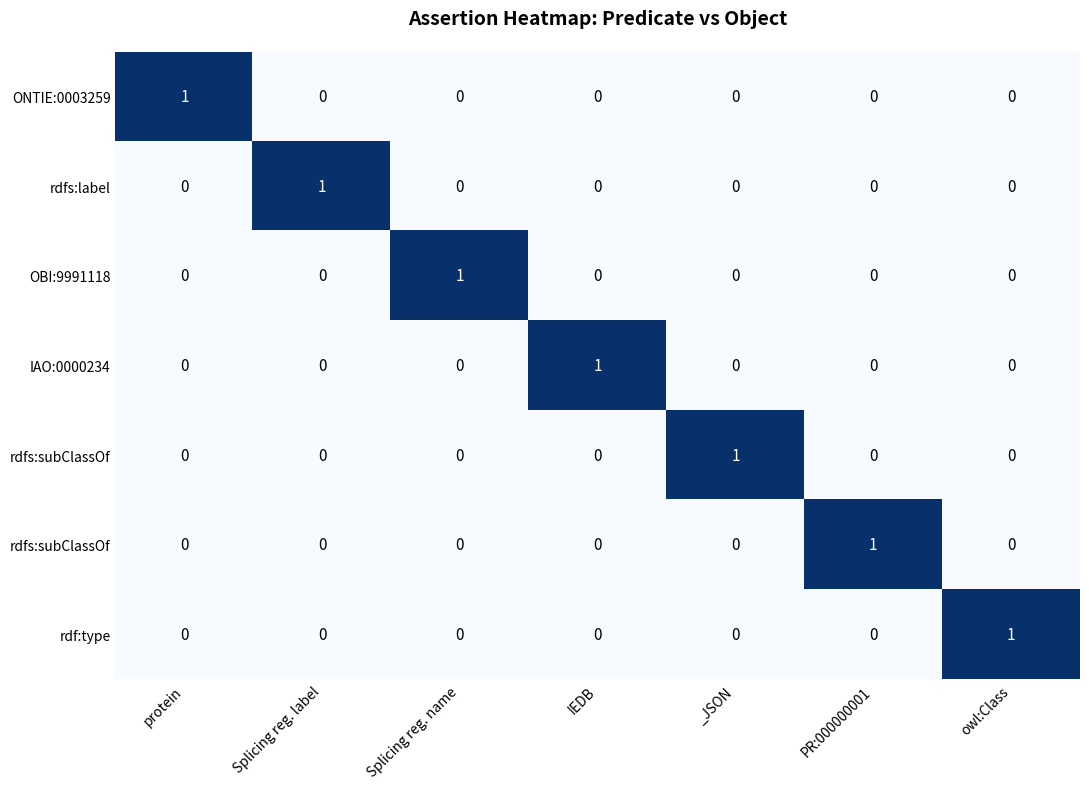

At which category is the sum across all series the highest?

protein